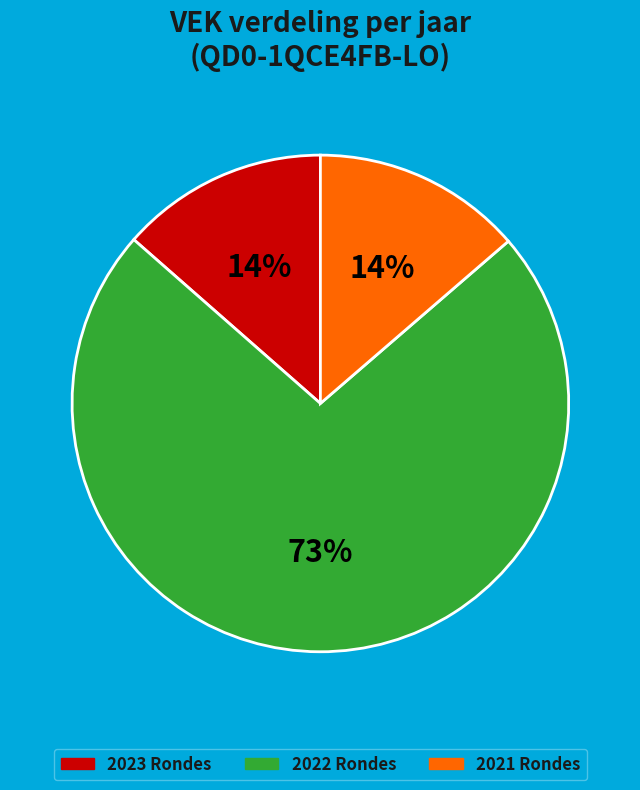

True or false: 2022 Rondes accounts for 79% of the total.

False